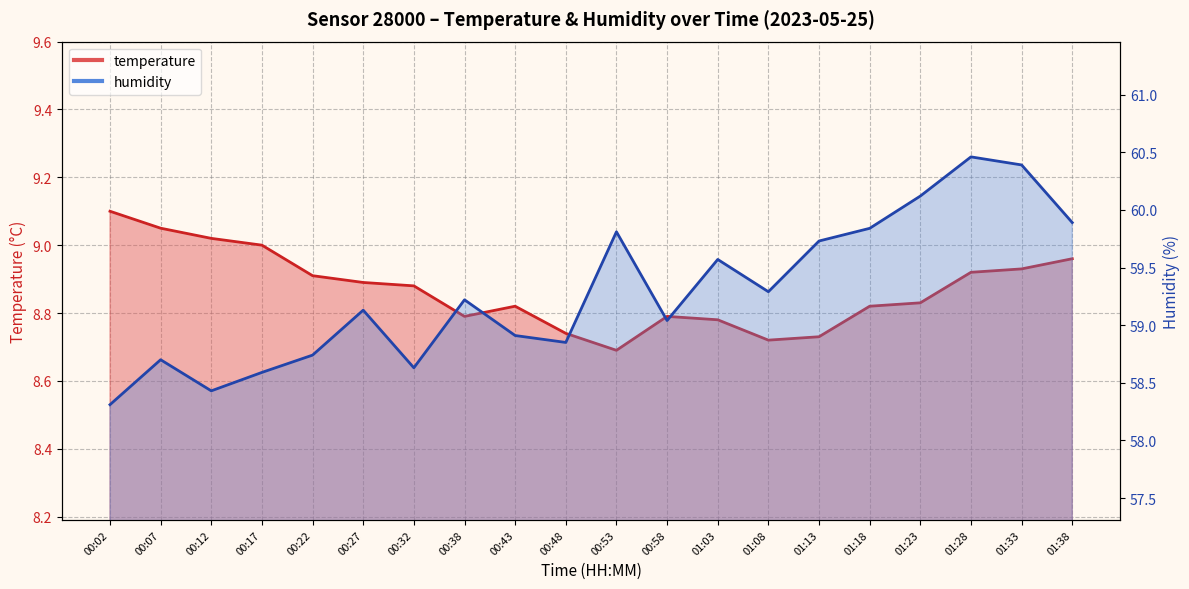

Which has a higher value, 00:58 or 00:27?

00:27